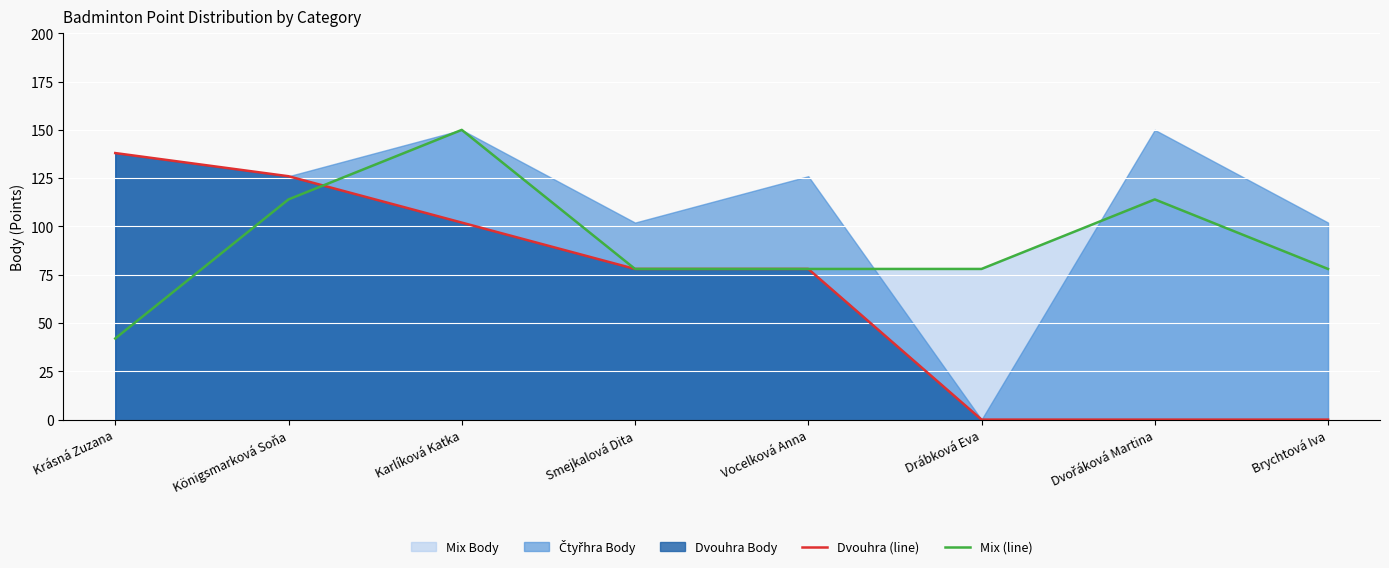

Between Krásná Zuzana and Vocelková Anna, which is larger?

Krásná Zuzana